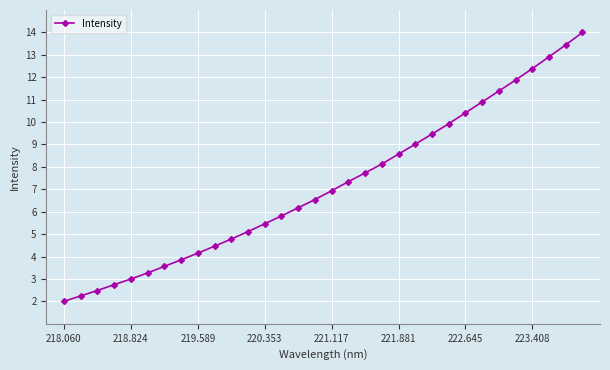

What is the greatest value displayed?

14.0